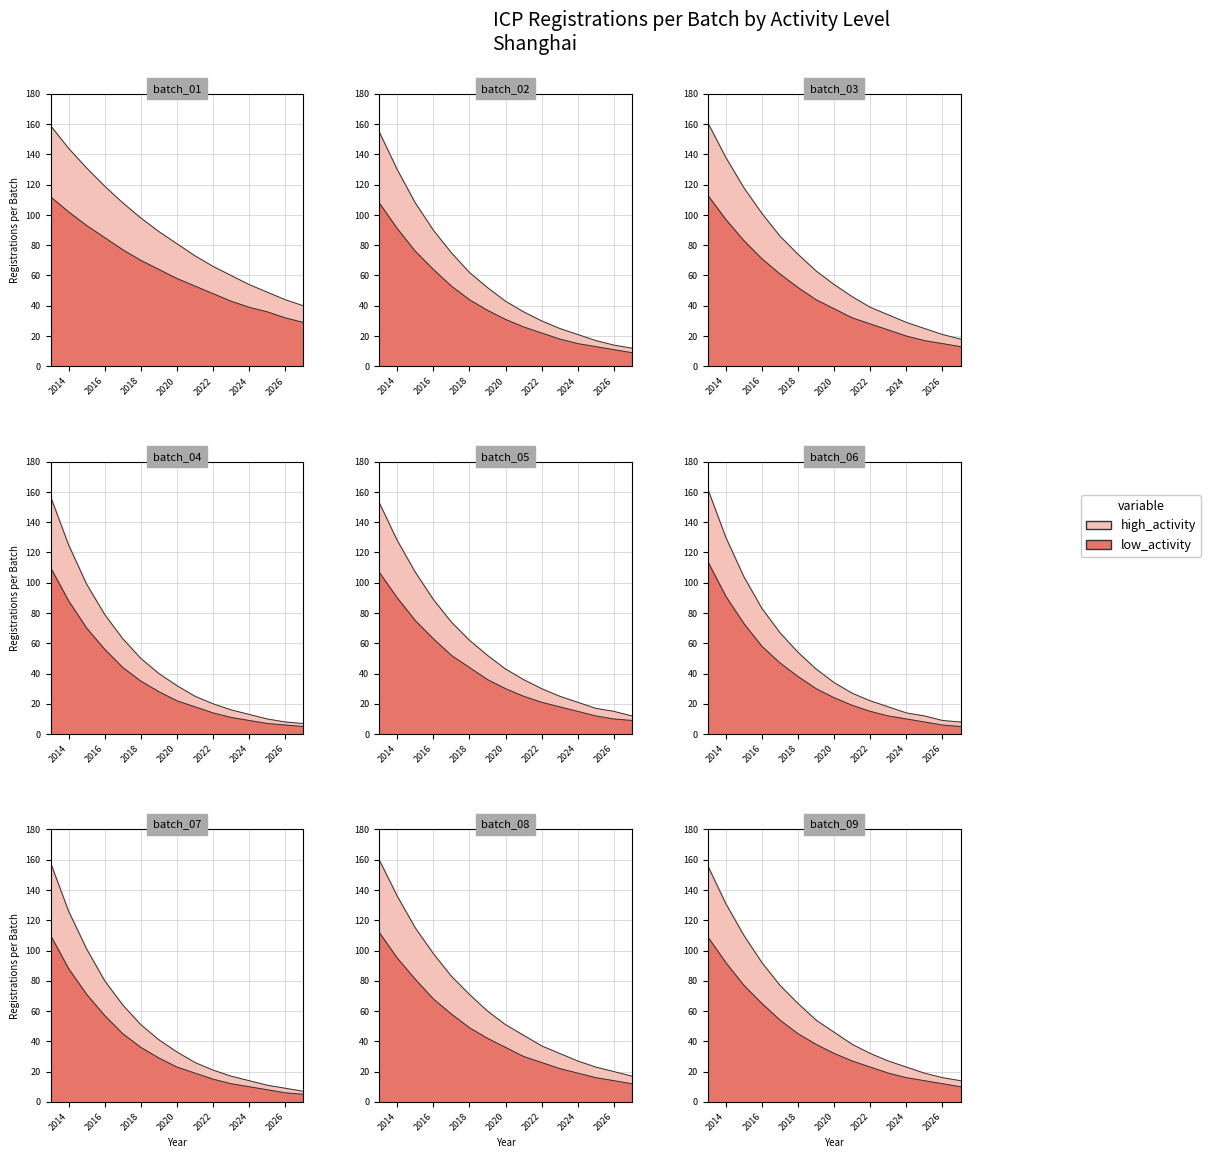

What is the value of the high_activity point at the 10th from the left?

66